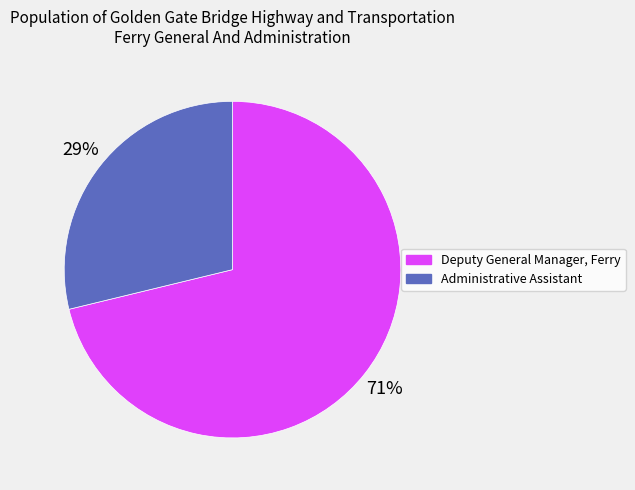

To the nearest percent, what percentage of the pie is Administrative Assistant?

29%